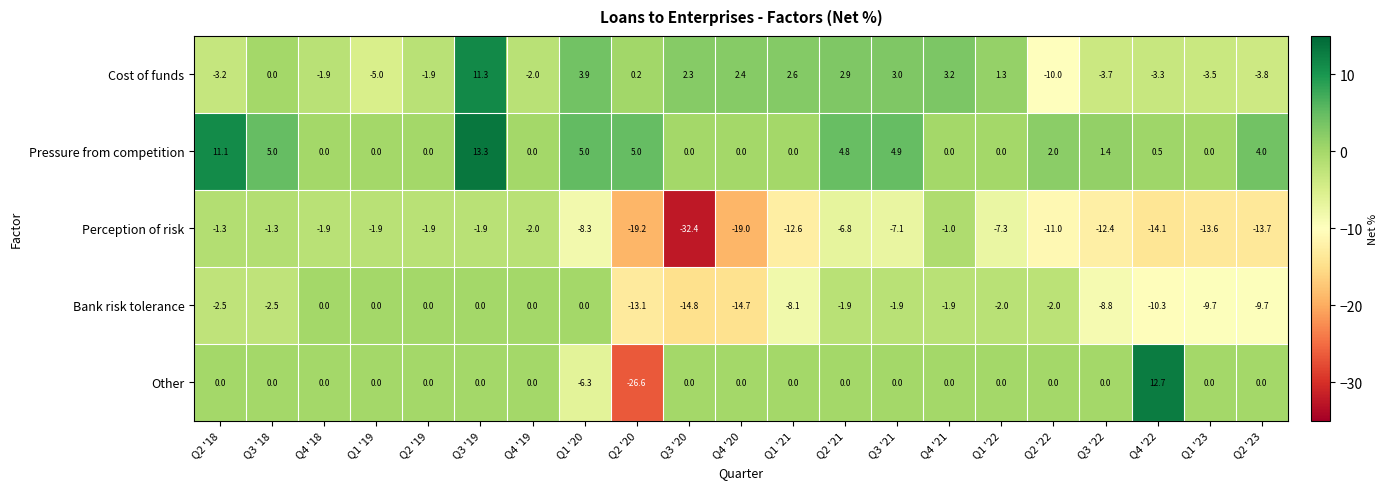

True or false: Other has a value of 0.0 at Q3 '21.

True